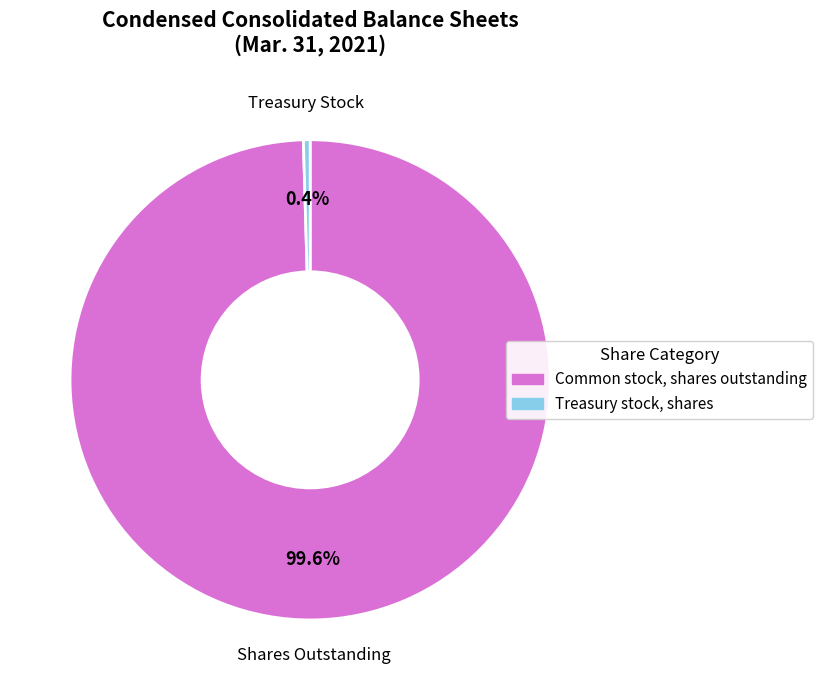

How many segments does this pie chart have?

2